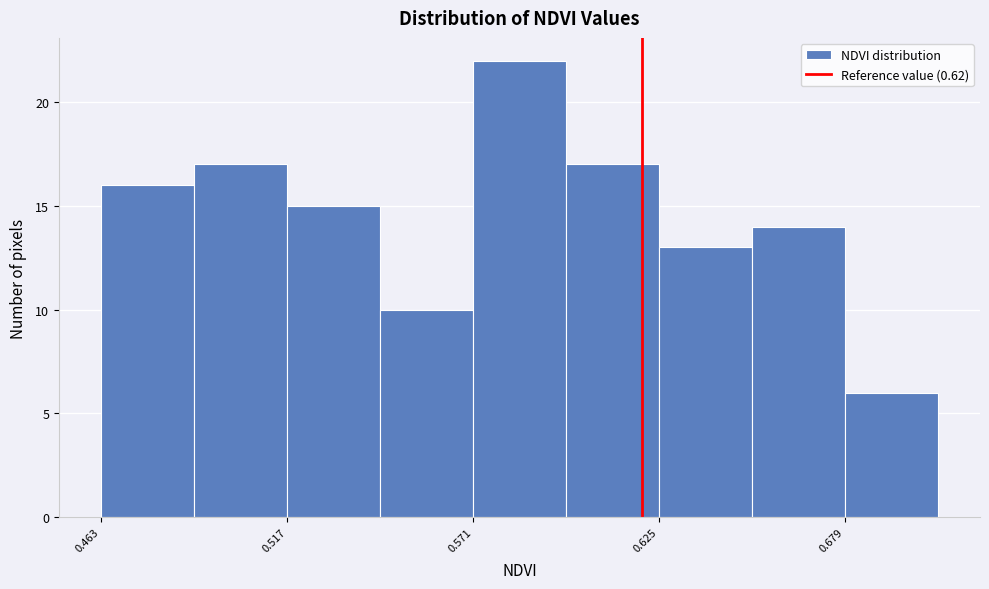

Read against the x-axis, roughly where is the centre of the tallest bar?

0.58